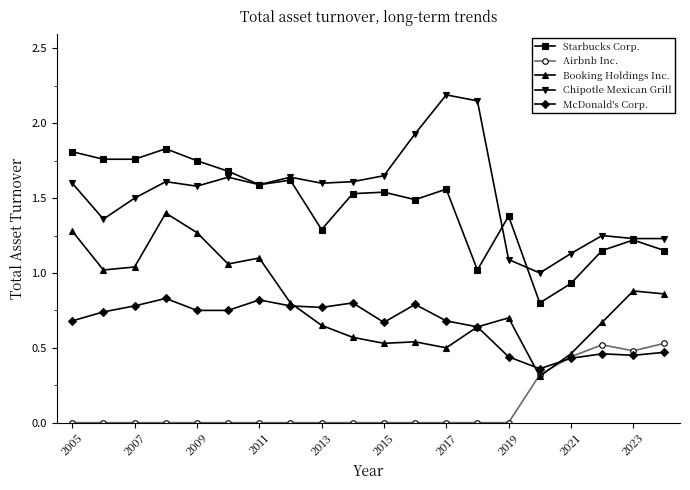

True or false: Starbucks Corp. and McDonald's Corp. cross at least once.

False